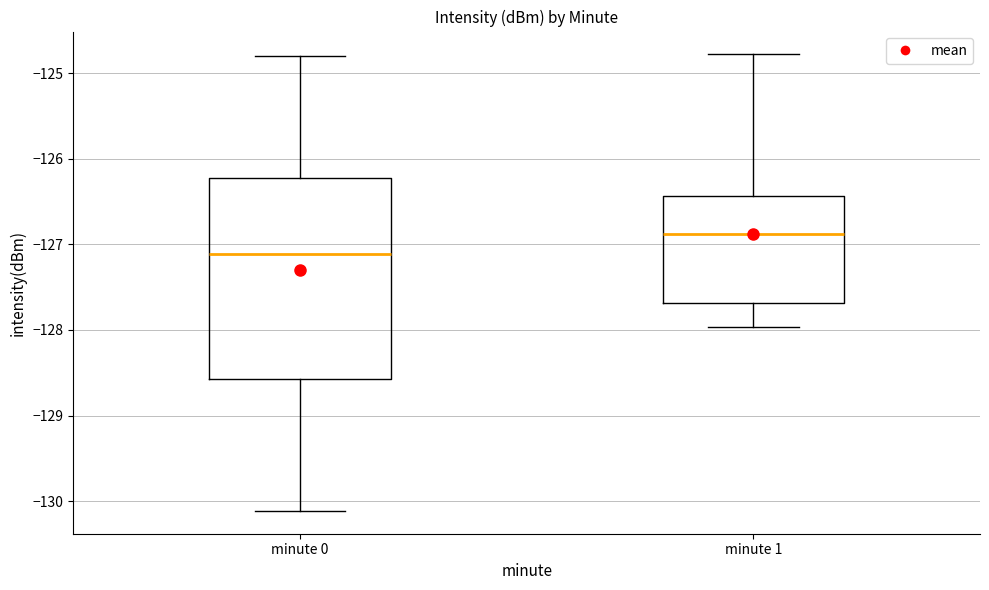

Reading left to right, transcribe this box plot: for each box, give where its median line is, the range the box spans, and where its two whiskers end, as read against the y-axis. The values are not printed on the chart, so give them approximately, as read against the axis.

minute 0: median -127.1, box -128.6 to -126.2, whiskers -130.1 to -124.8
minute 1: median -126.9, box -127.7 to -126.4, whiskers -128.0 to -124.8